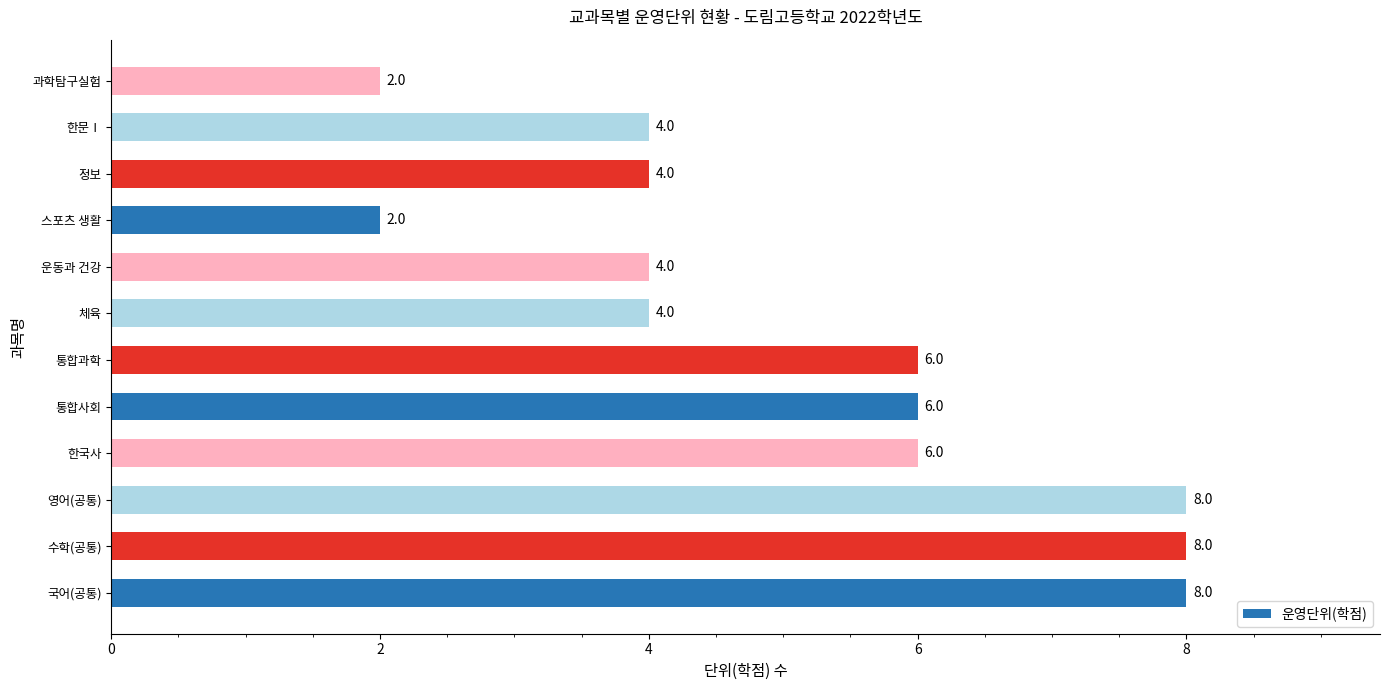

Count the number of categories in the chart.

12